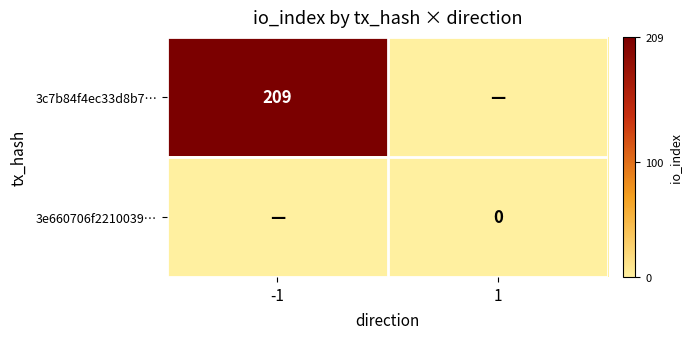

Is the value of 3e660706f2210039… at 1 greater than the value of 3c7b84f4ec33d8b7… at -1?

No